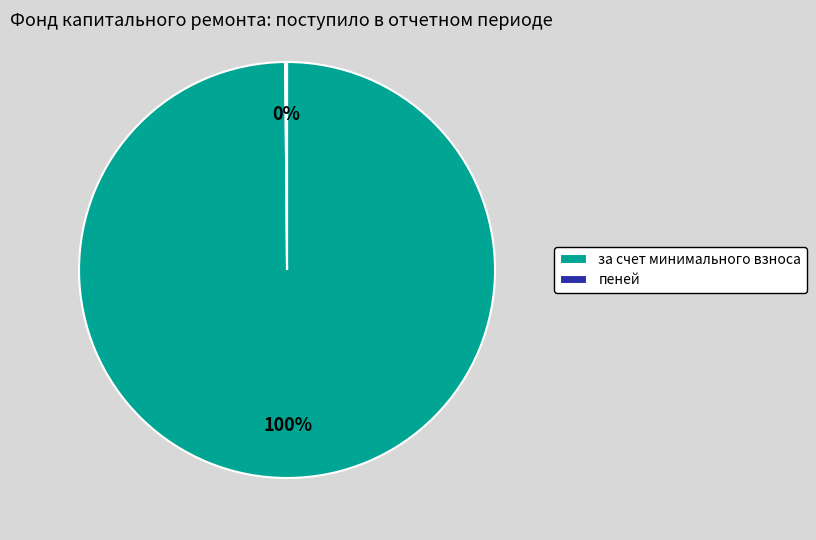

Which category accounts for the majority?

за счет минимального взноса